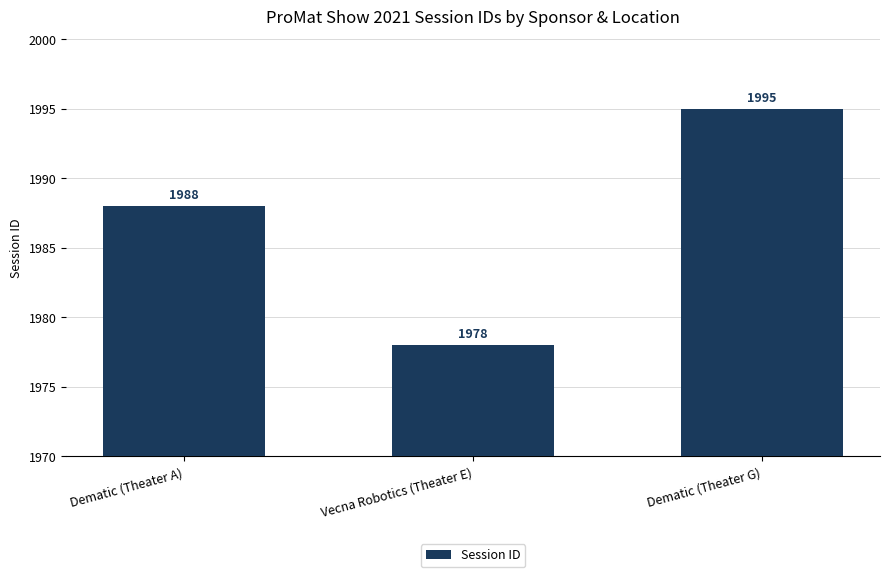

Reading right to left, what are all the values shown in this chart?

Dematic (Theater G)=1995	Vecna Robotics (Theater E)=1978	Dematic (Theater A)=1988